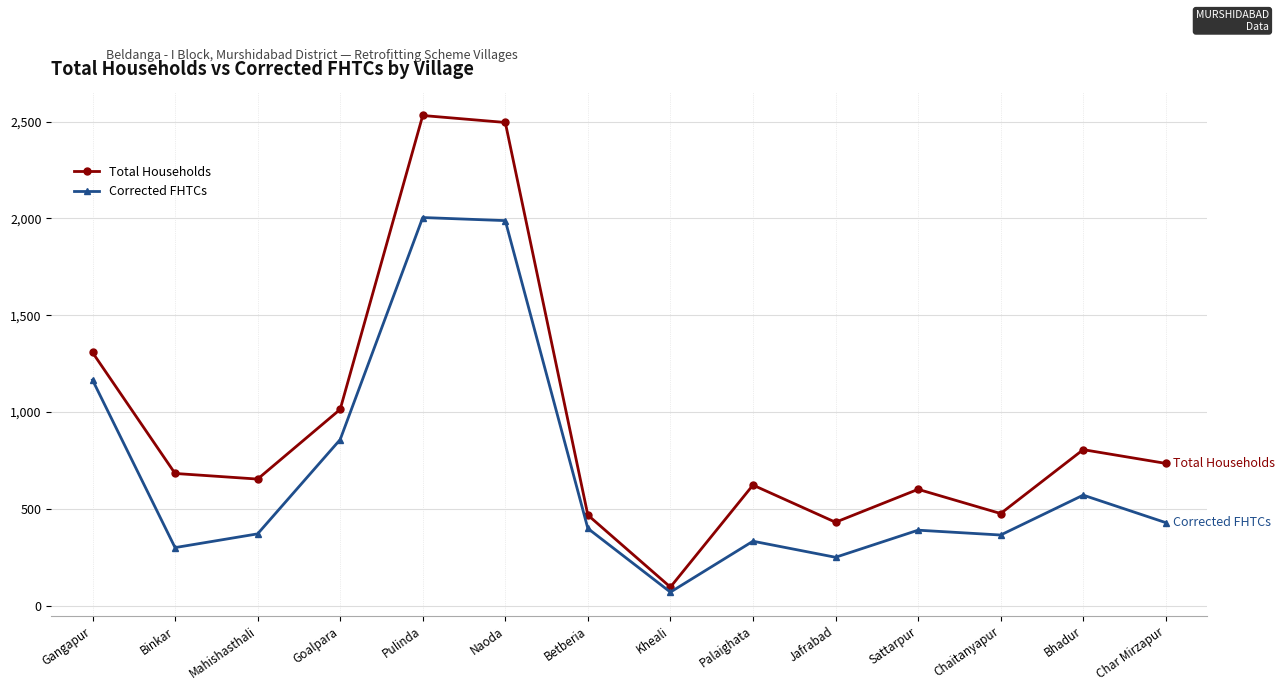

Read the Corrected FHTCs value at Gangapur.

1166